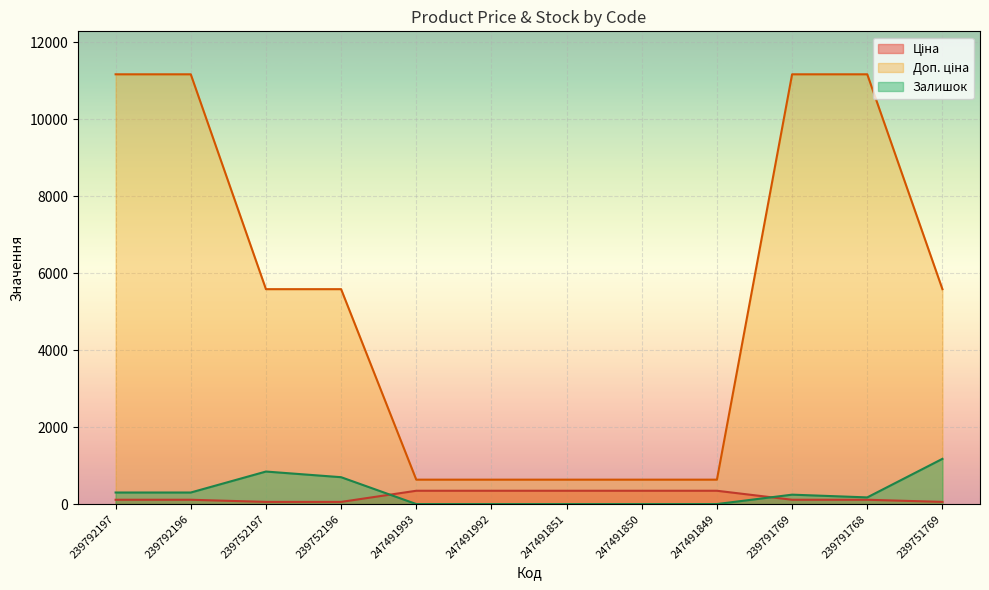

How many values in the Залишок series are below 244?

6